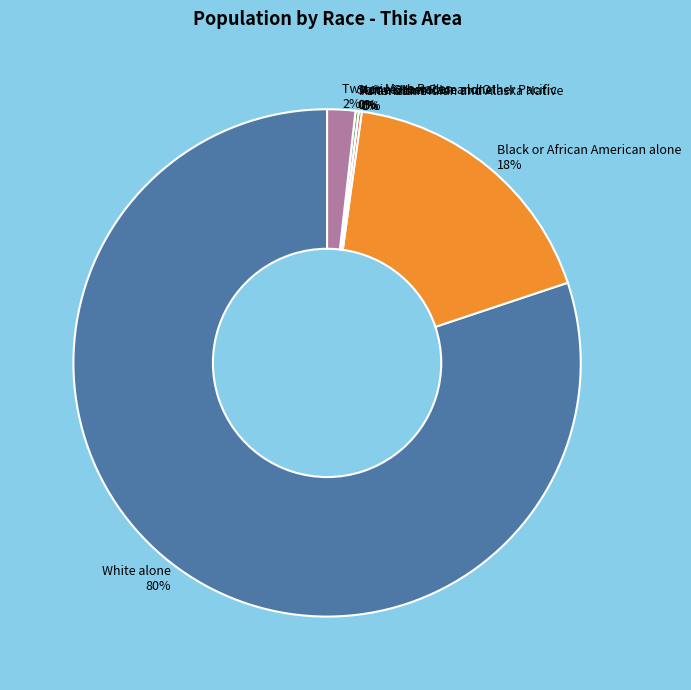

To the nearest percent, what percentage of the pie is White alone?

80%